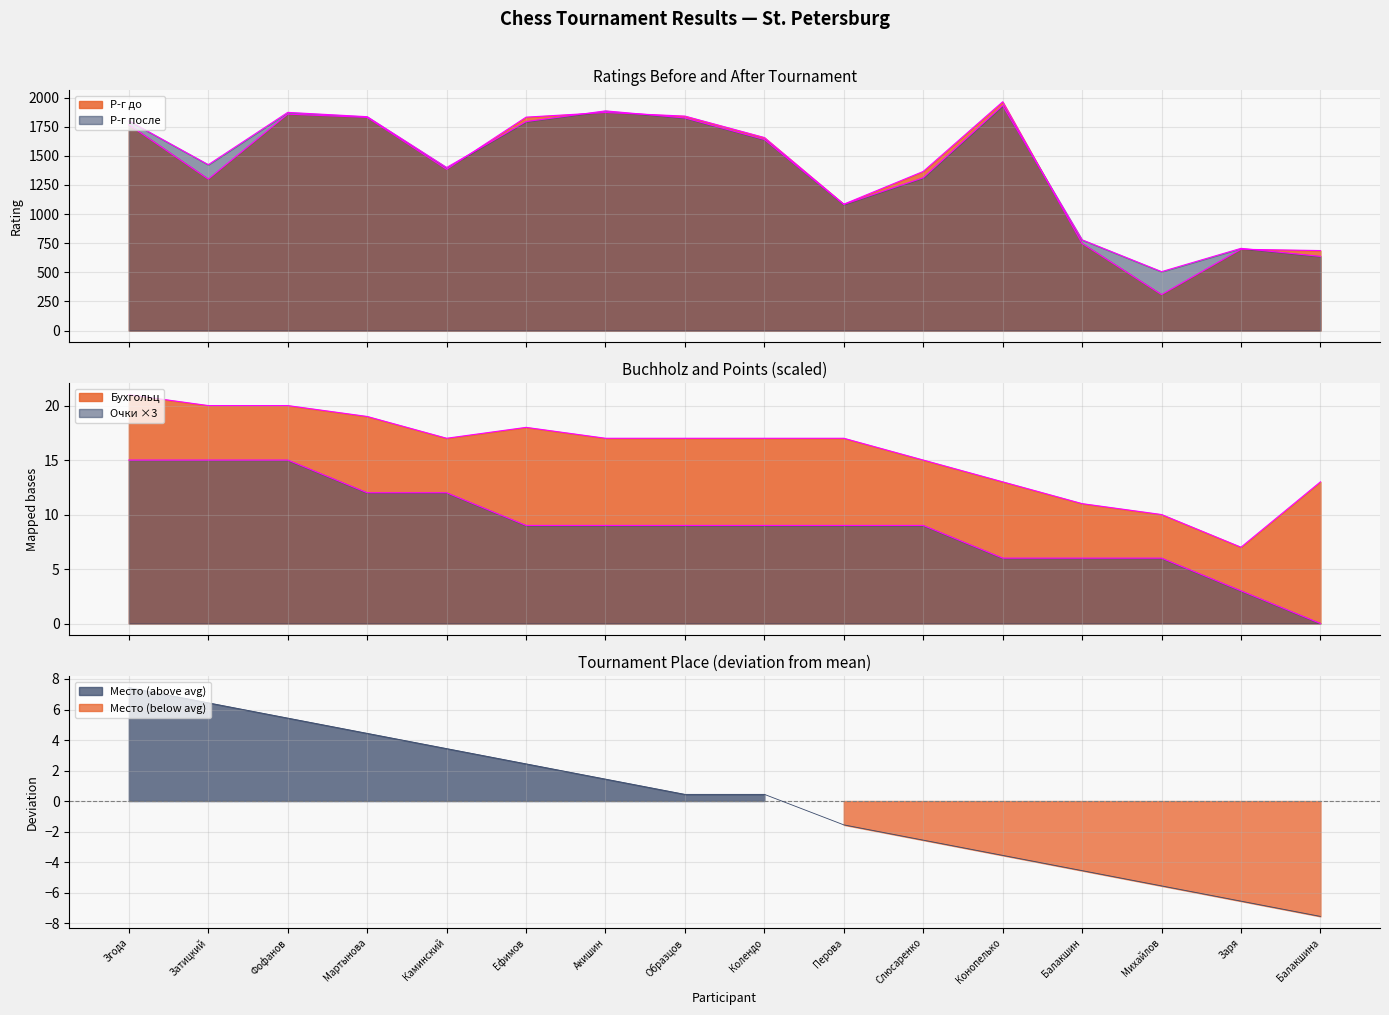

Which series has the widest spread of values?

Р-г до